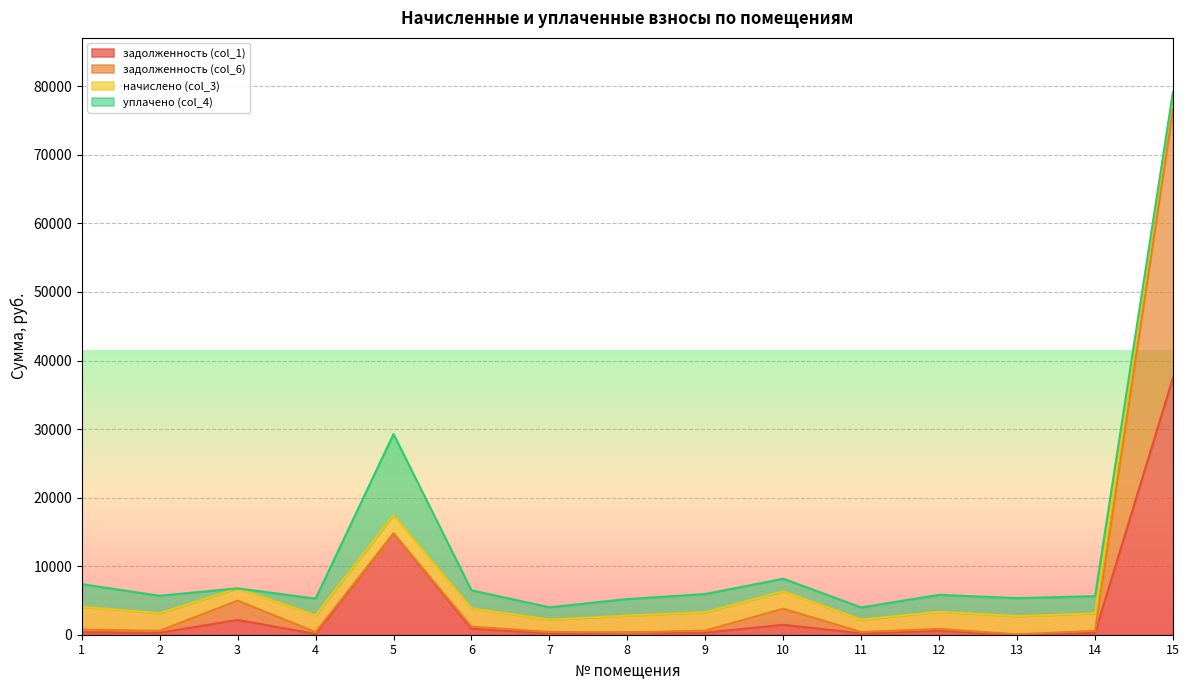

At which label is задолженность (col_1) closest to 18761?

5